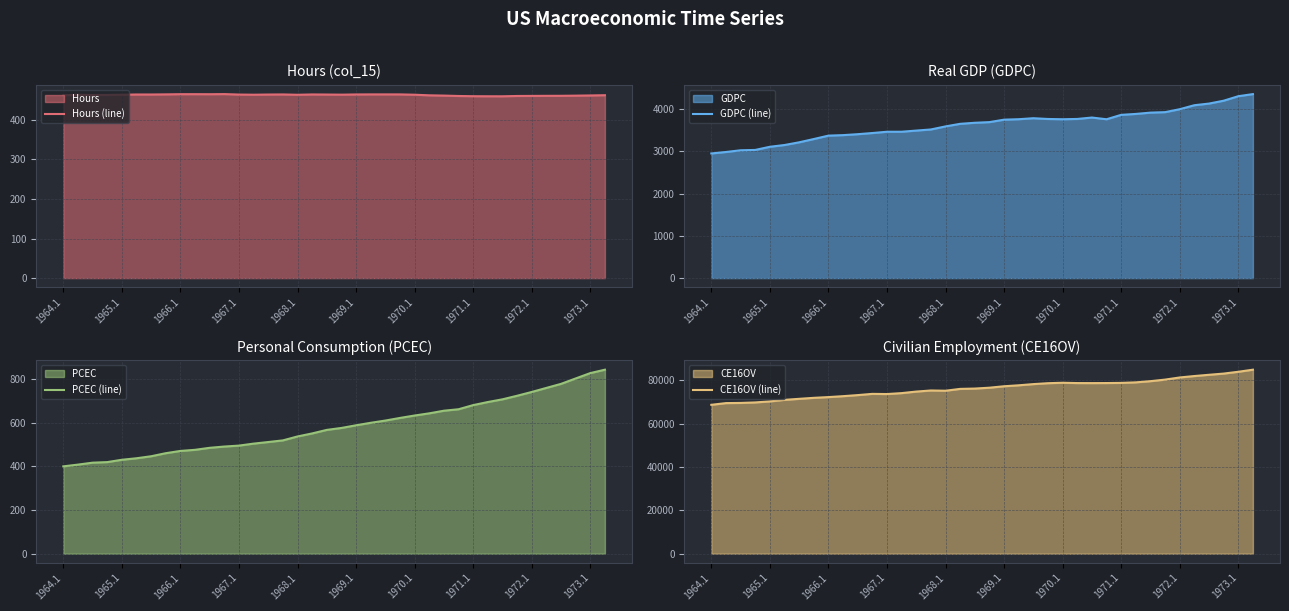

The value of Hours (line) at 1973.1 is 461.3. True or false?

True